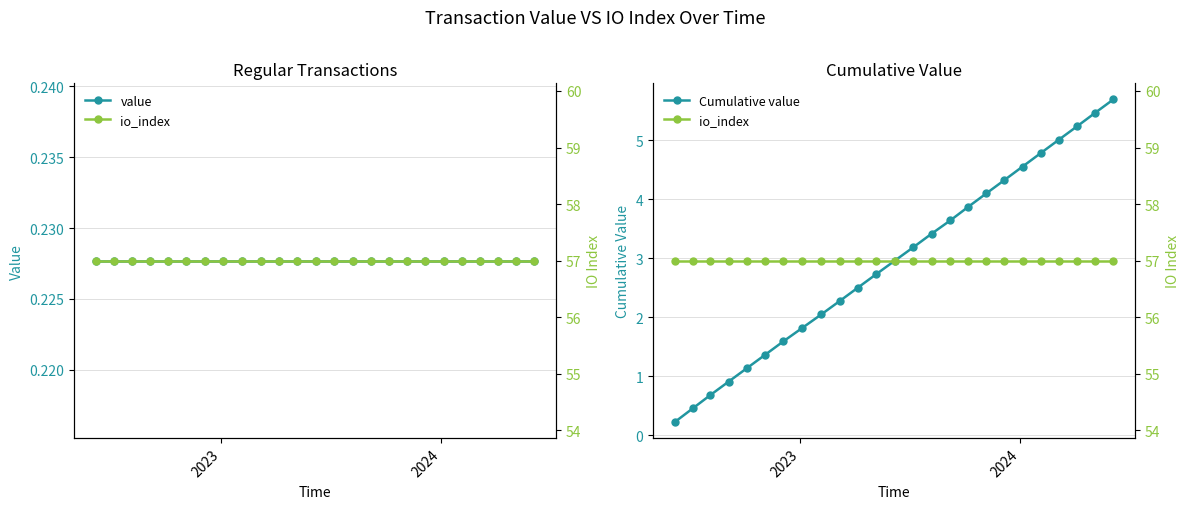

True or false: Cumulative value has more than 0 points higher than both neighbors.

False